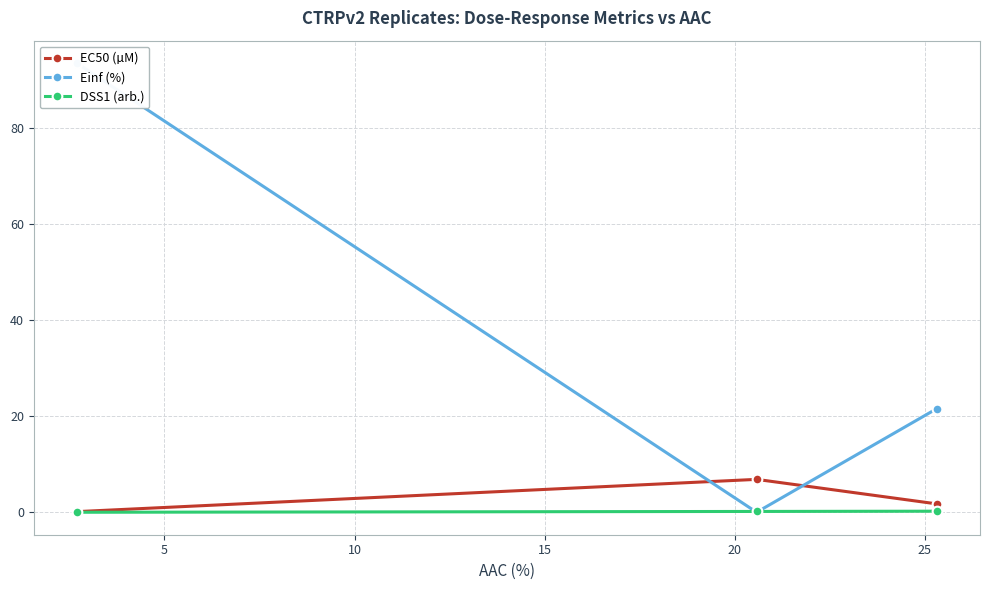

What is the average value of the EC50 (µM) series?

2.9